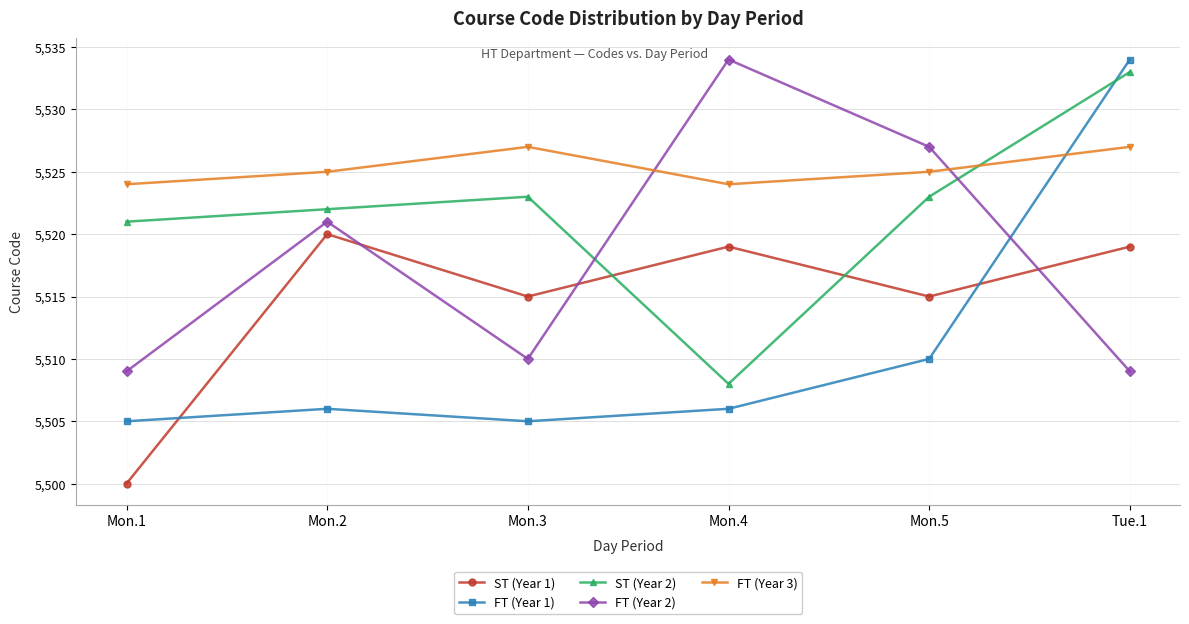

At which category is the sum across all series the highest?

Tue.1